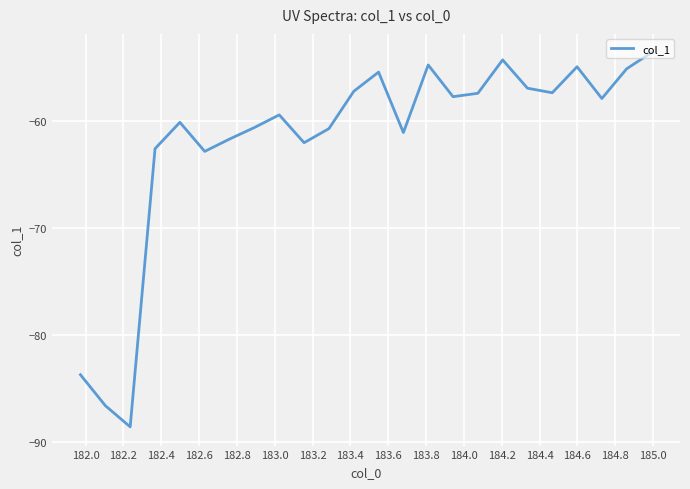

What is the greatest value displayed?

-53.6